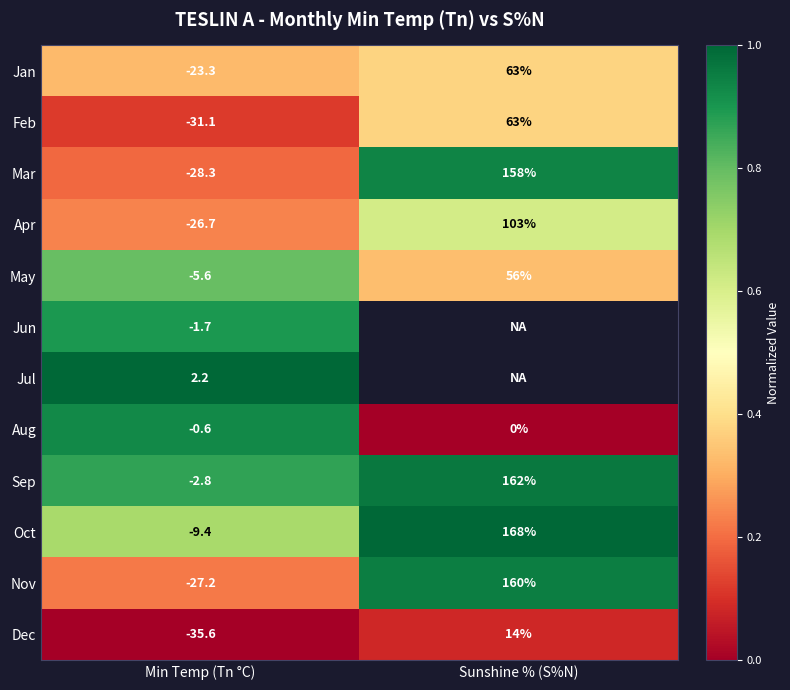

At which label is Jan closest to 19?

Min Temp (Tn °C)